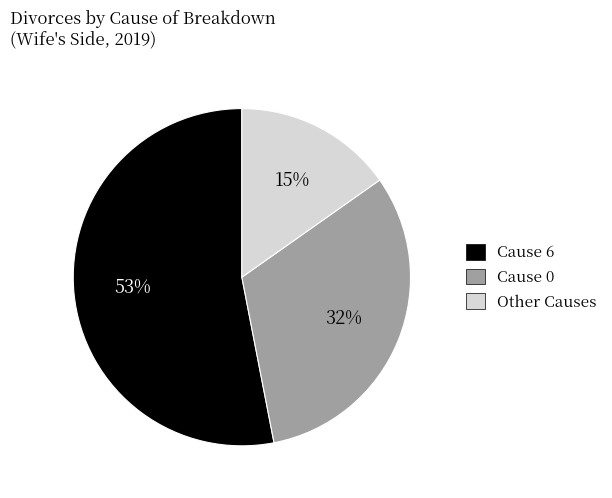

True or false: Cause 6 accounts for 53% of the total.

True